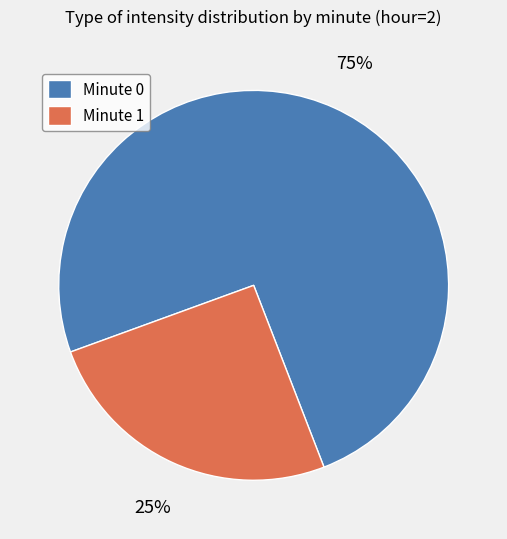

Does any single category account for the majority?

Yes